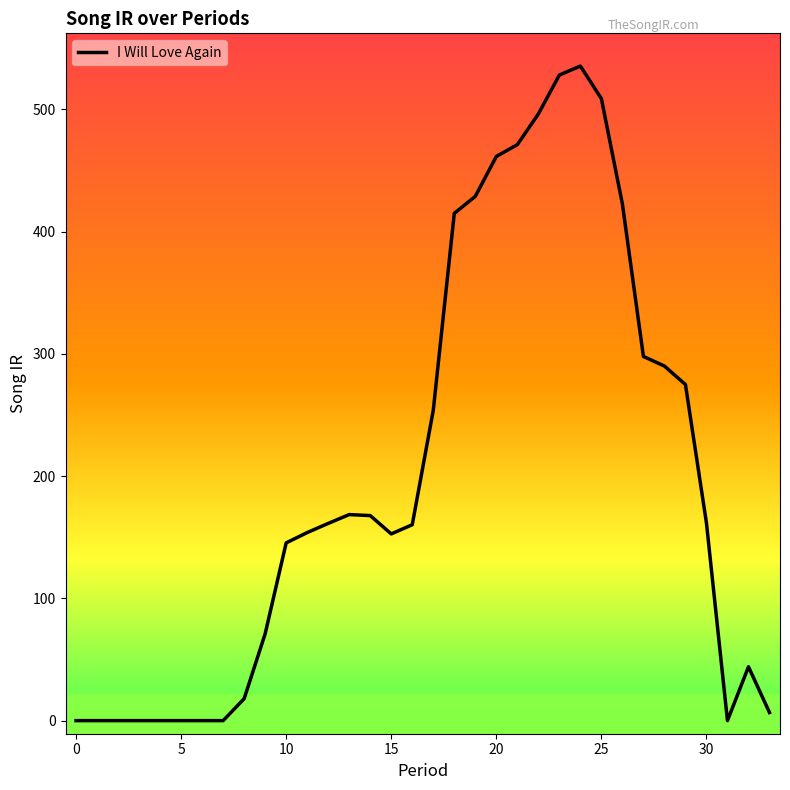

What is the maximum value shown in the chart?

535.5